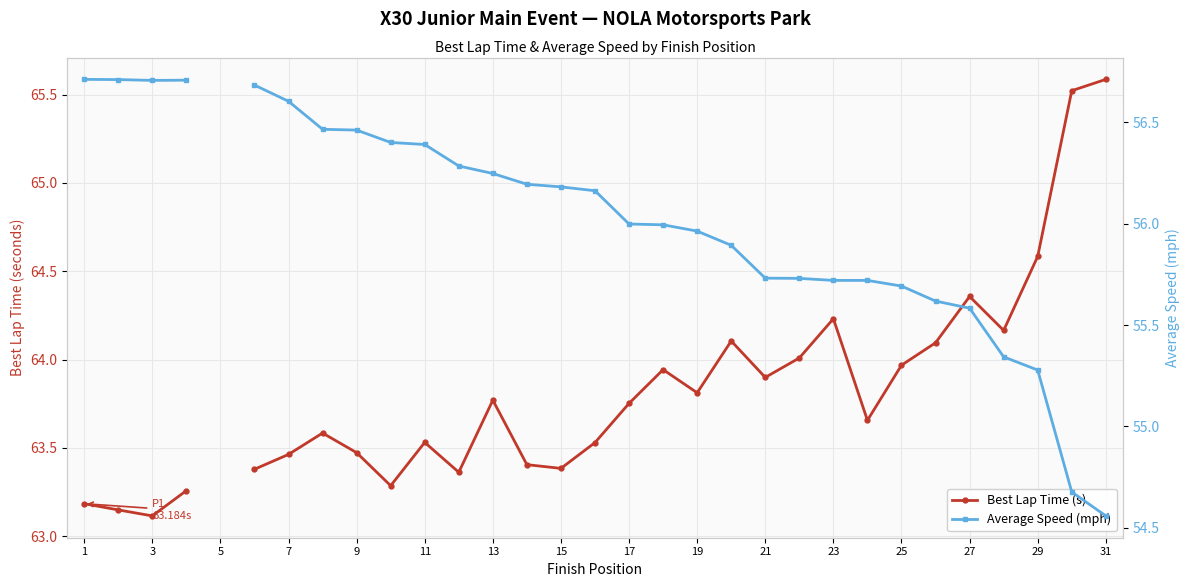

Is the value of Best Lap Time (s) at 19 greater than the value of Average Speed (mph) at 11?

Yes